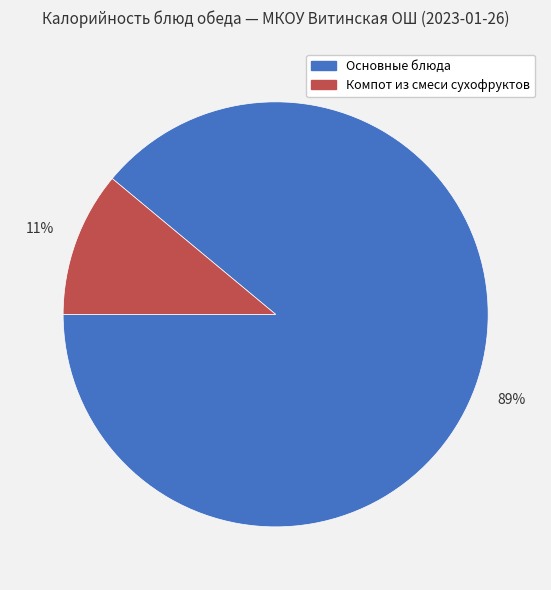

Count the number of slices in the pie.

2